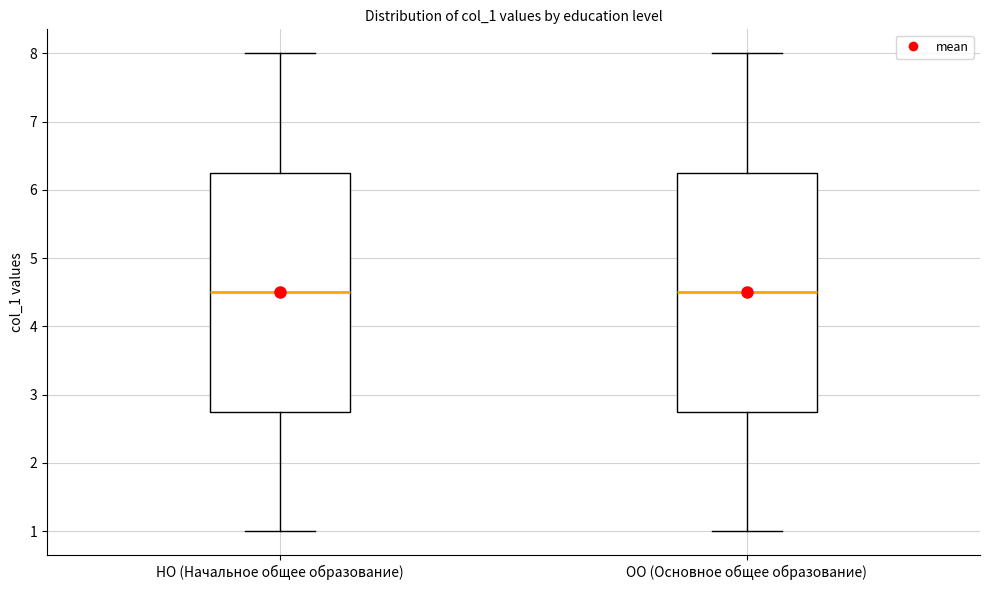

Reading left to right, transcribe this box plot: for each box, give where its median line is, the range the box spans, and where its two whiskers end, as read against the y-axis. The values are not printed on the chart, so give them approximately, as read against the axis.

НО (Начальное общее образование): median 4.5, box 2.8 to 6.3, whiskers 1.0 to 8.0
ОО (Основное общее образование): median 4.5, box 2.8 to 6.3, whiskers 1.0 to 8.0